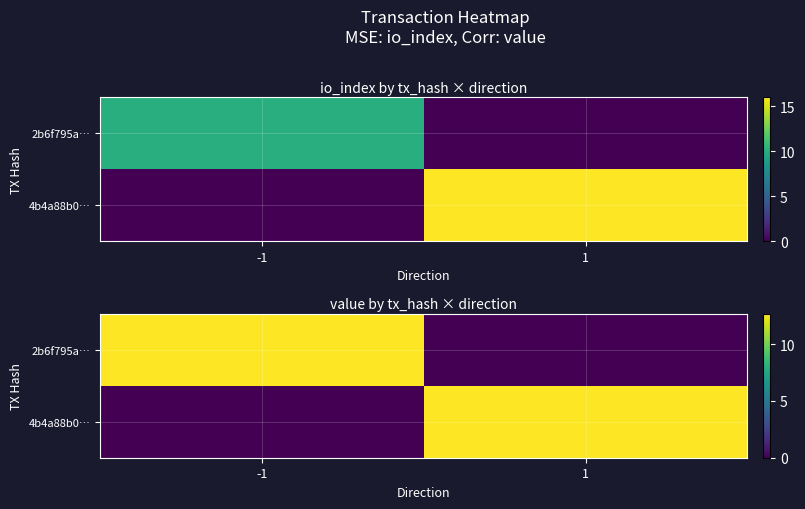

What is the sum of the 2b6f795a… values at -1 and 1?

12.7